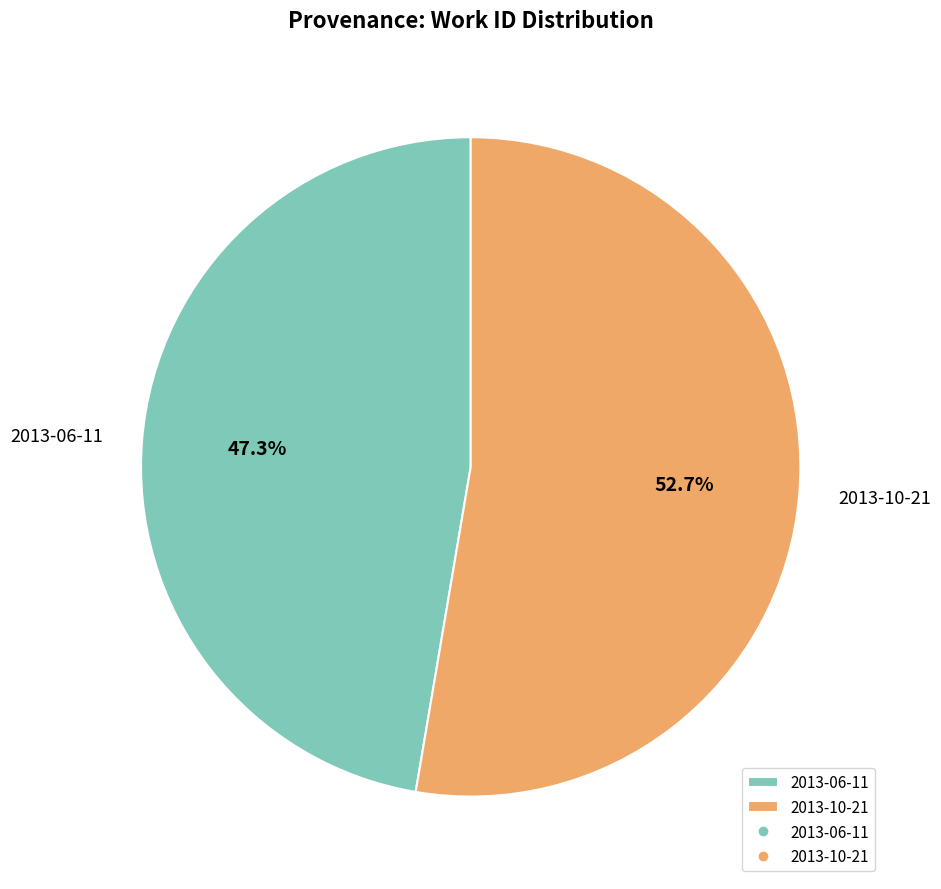

What percentage is NOT represented by 2013-06-11?

52.7%